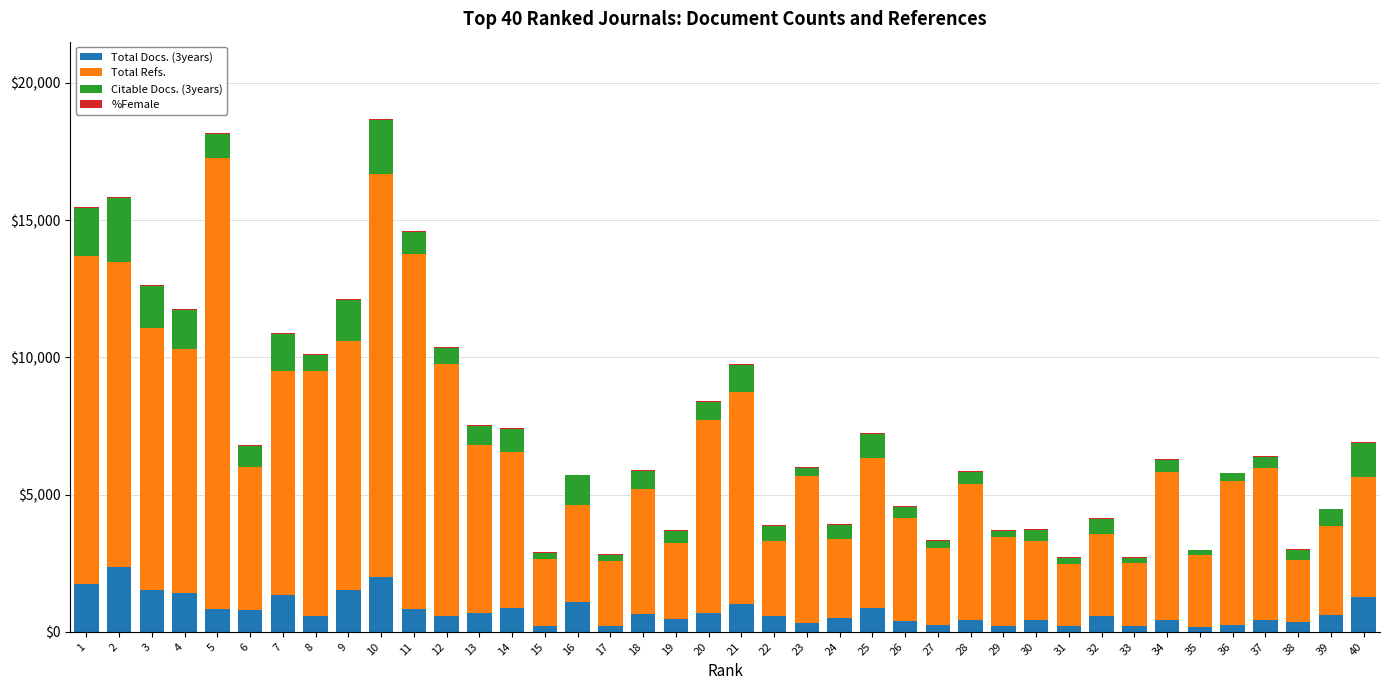

How many data points does each series have?

40